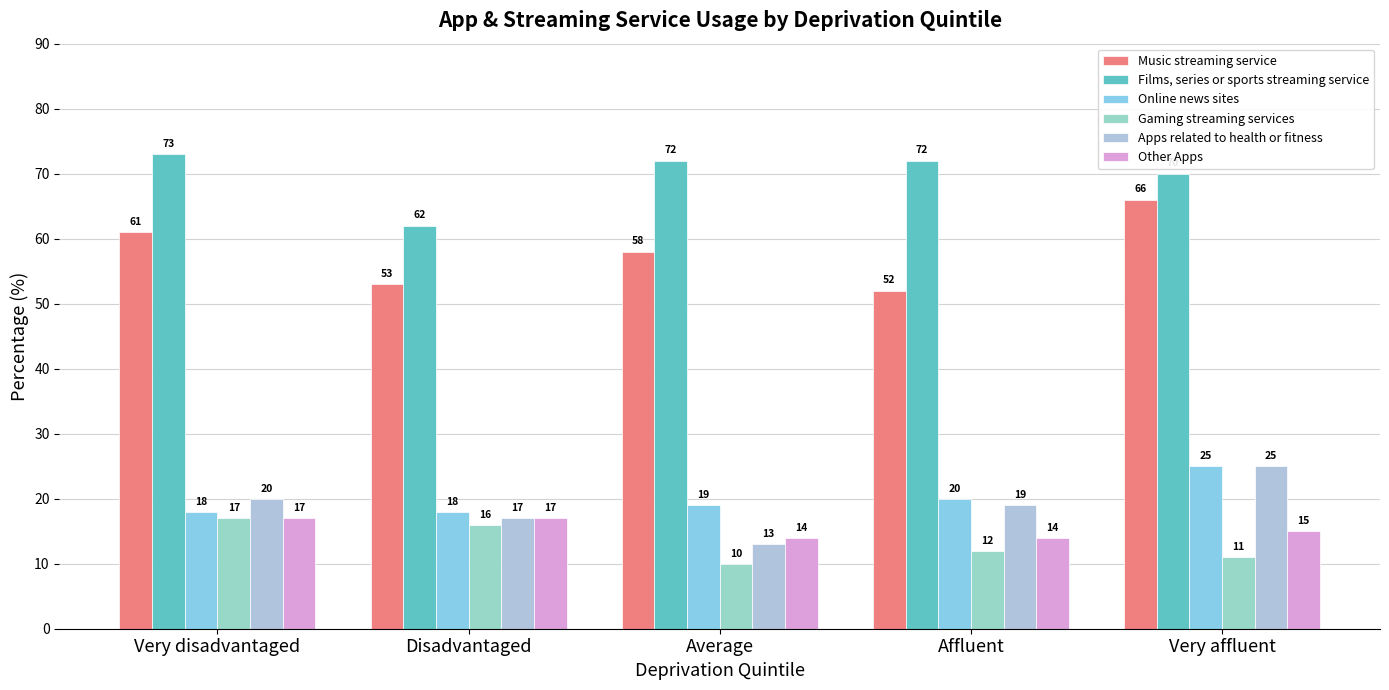

What position from the right is Disadvantaged?

4